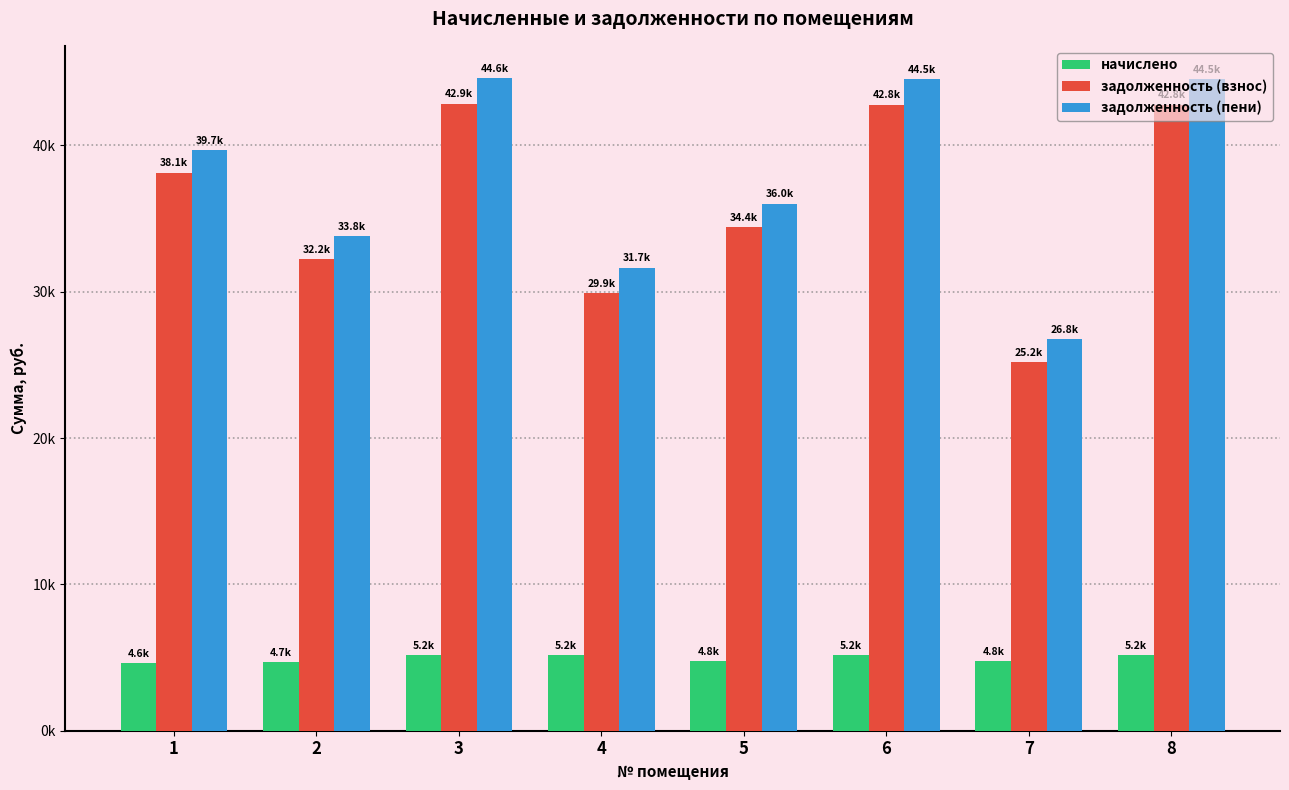

Does the chart contain stacked bars?

No